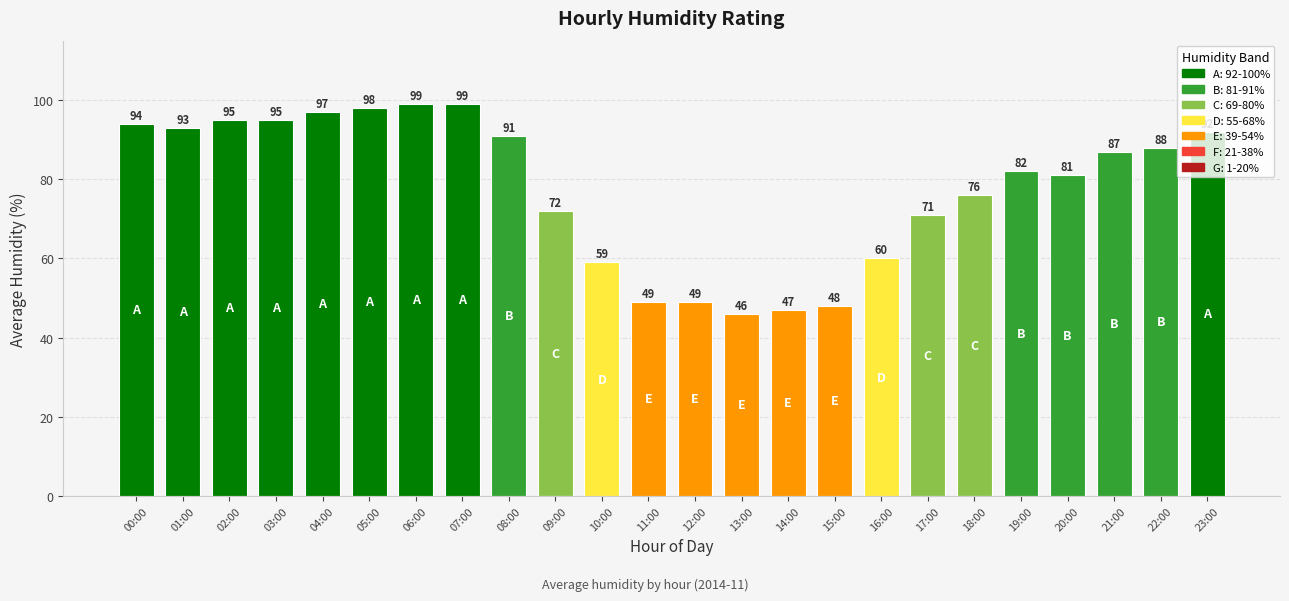

What is the change in value from 00:00 to 20:00?

-13